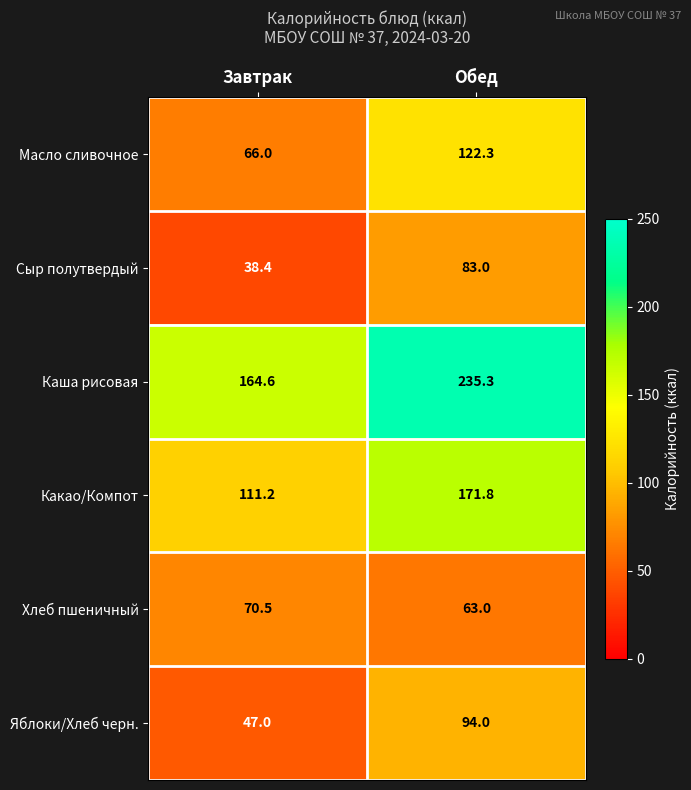

Reading left to right, transcribe all the data shown in this chart.

Масло сливочное: 66.0	122.3
Сыр полутвердый: 38.4	83.0
Каша рисовая: 164.6	235.3
Какао/Компот: 111.2	171.8
Хлеб пшеничный: 70.5	63.0
Яблоки/Хлеб черн.: 47.0	94.0